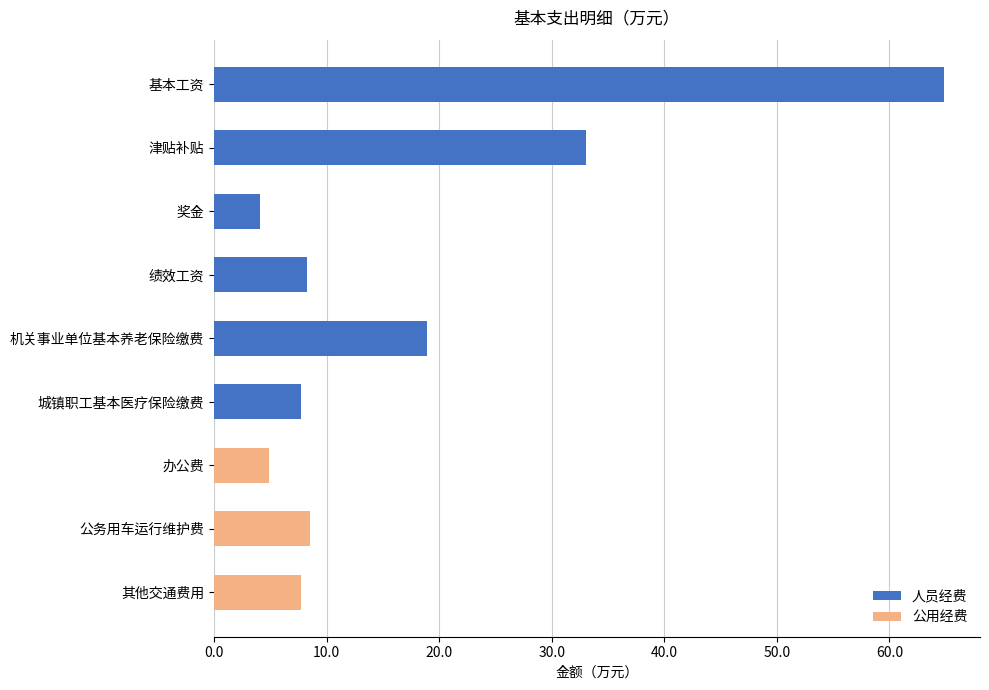

What is the average value?

17.5